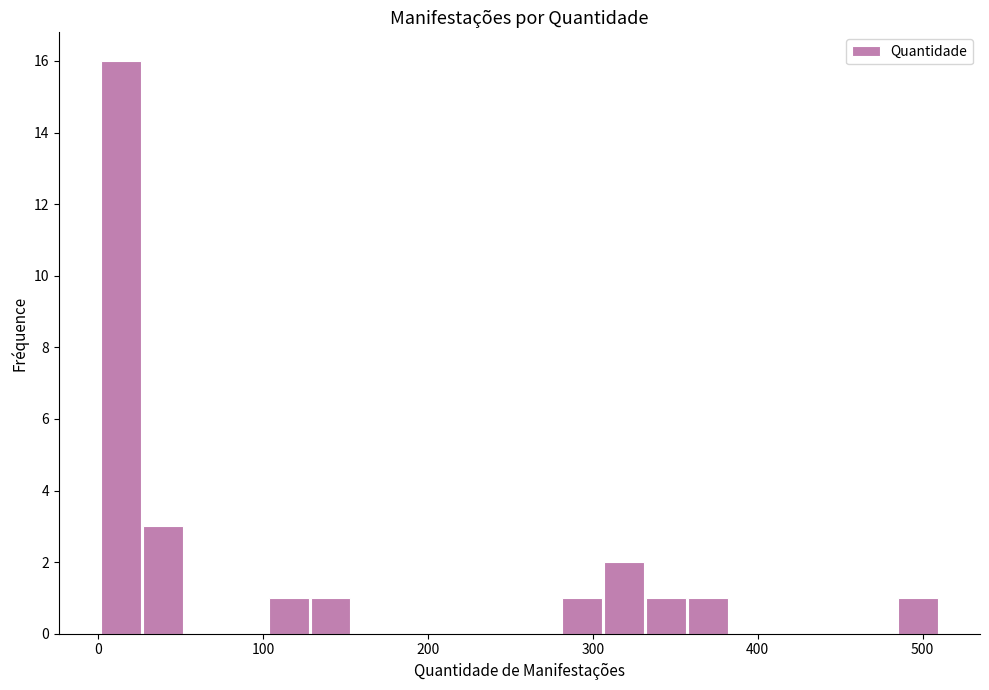

Around what value on the x-axis is the tallest bar? Give the approximate position of its centre, as read against the axis.

10